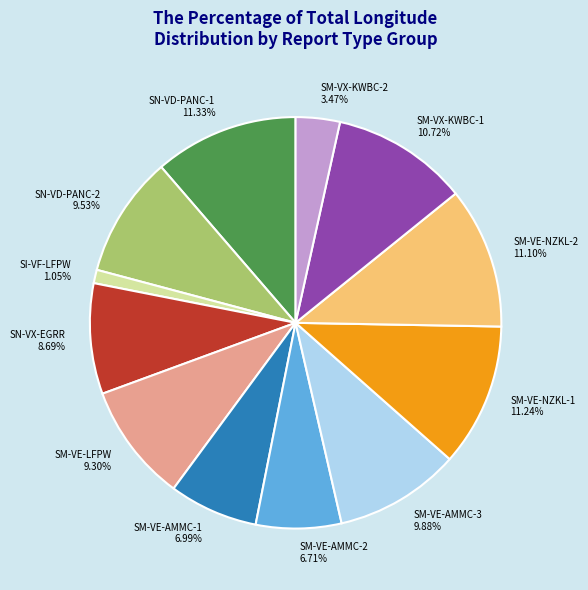

Approximately how many times larger is the value at SM-VE-LFPW compared to SN-VD-PANC-1?

0.8